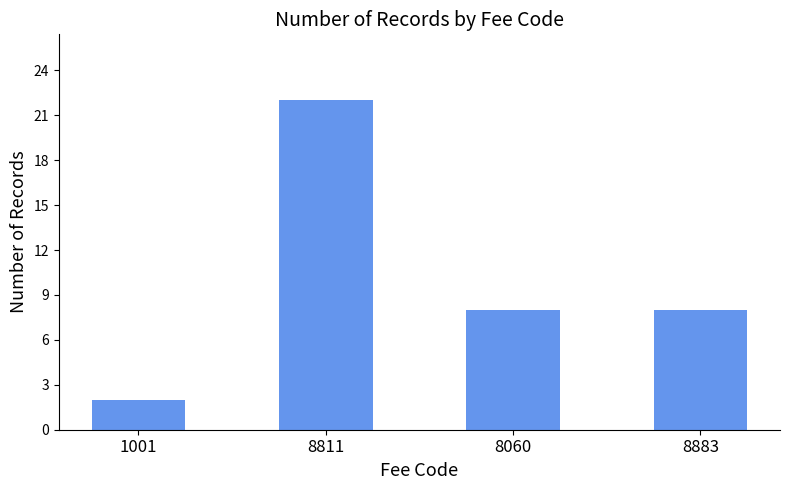

Reading left to right, transcribe all the data shown in this chart.

2	22	8	8